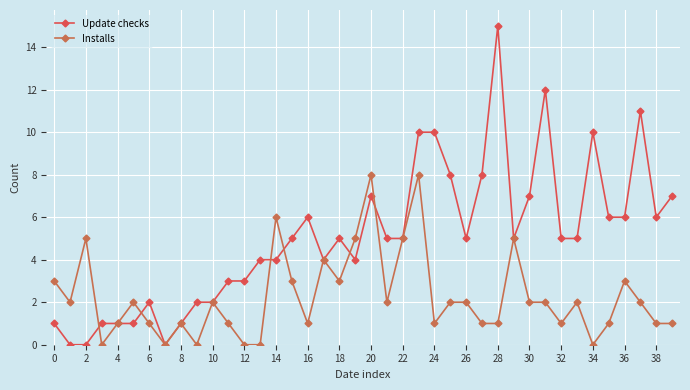

Which series has the widest spread of values?

Update checks